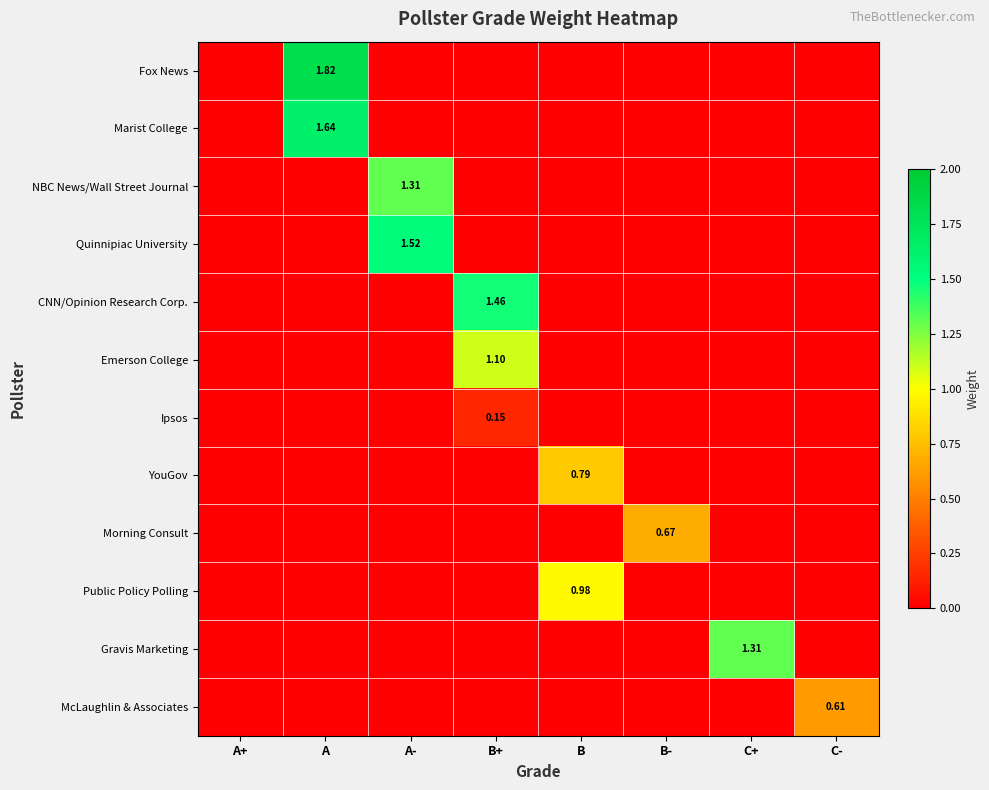

Is the value of Quinnipiac University at C- greater than the value of Emerson College at A-?

No